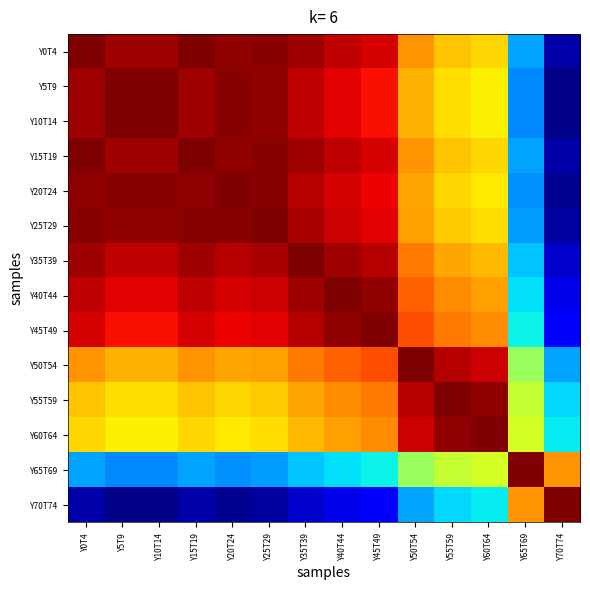

How many data points does each series have?

14